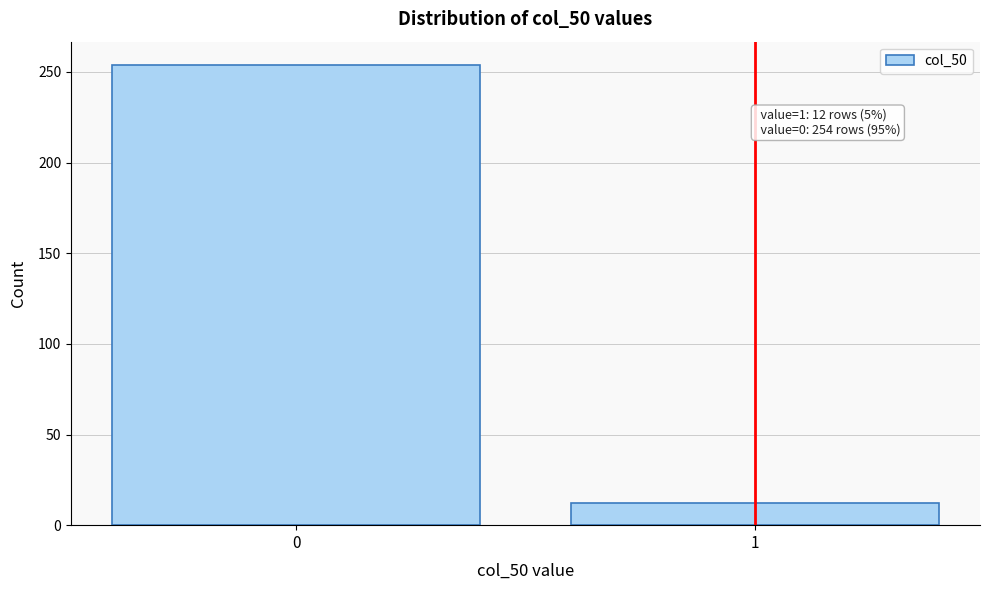

Reading left to right, list all the values displayed in this chart.

254	12